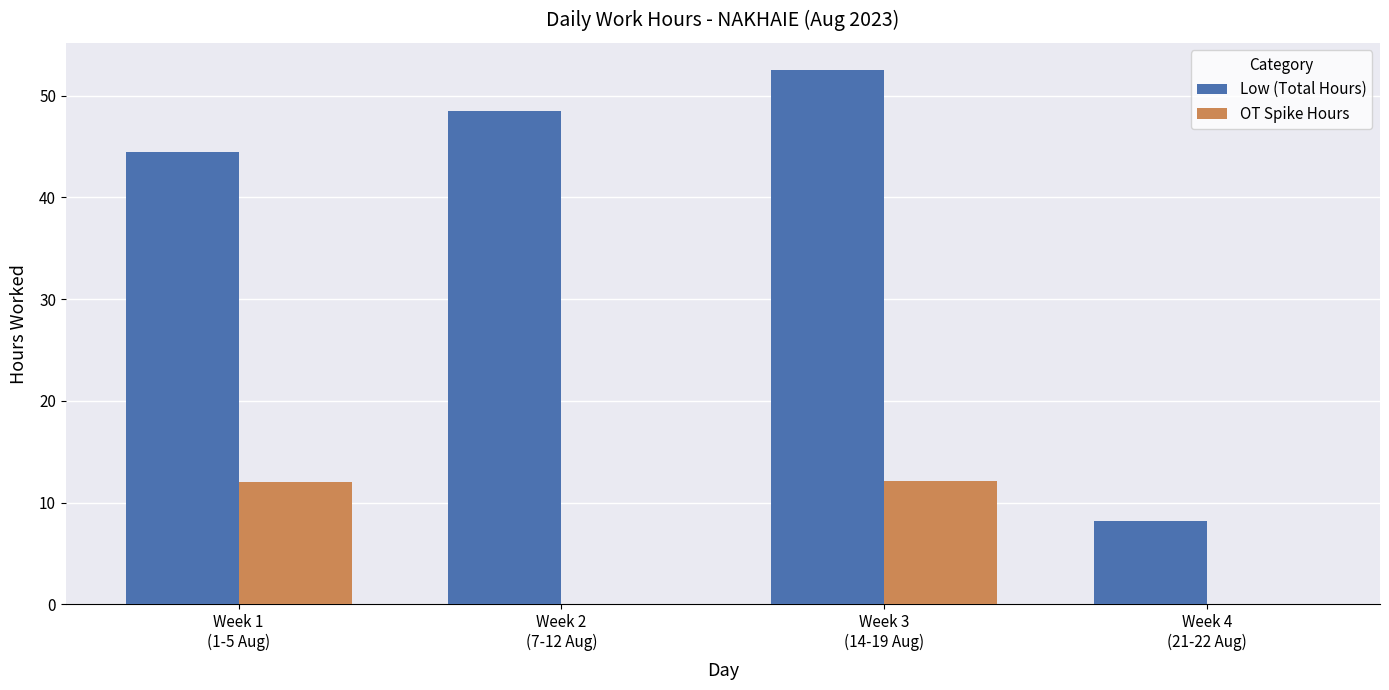

What is the greatest value displayed?

52.6